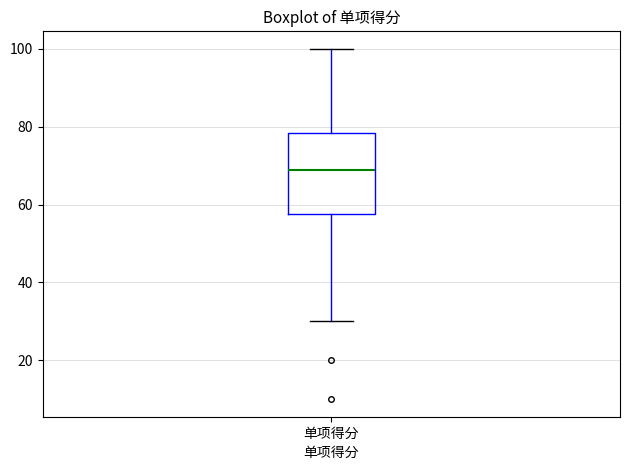

Read this box plot against the y-axis: the position of the median line, the range covered by the box, and the ends of both whiskers. The values are not printed on the chart, so give them approximately, as read against the axis.

median 70, box 58 to 78, whiskers 30 to 100